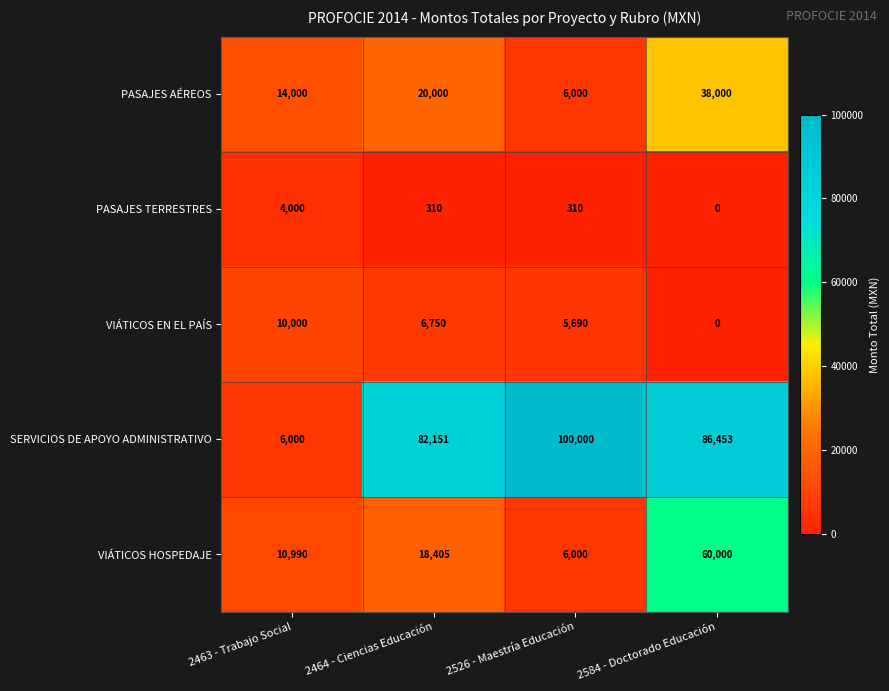

Which series has the widest spread of values?

SERVICIOS DE APOYO ADMINISTRATIVO